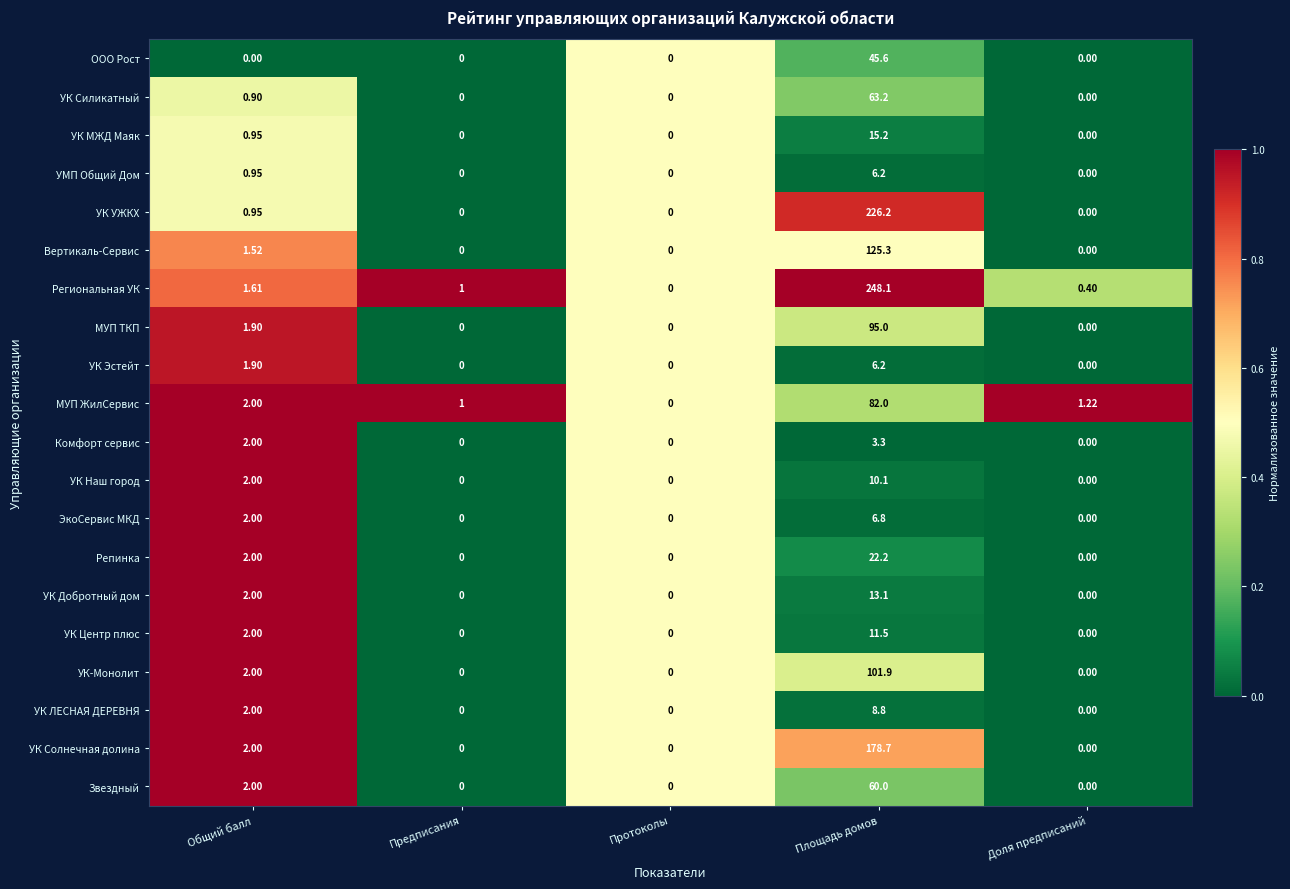

Which series has the largest total across all categories?

Региональная УК